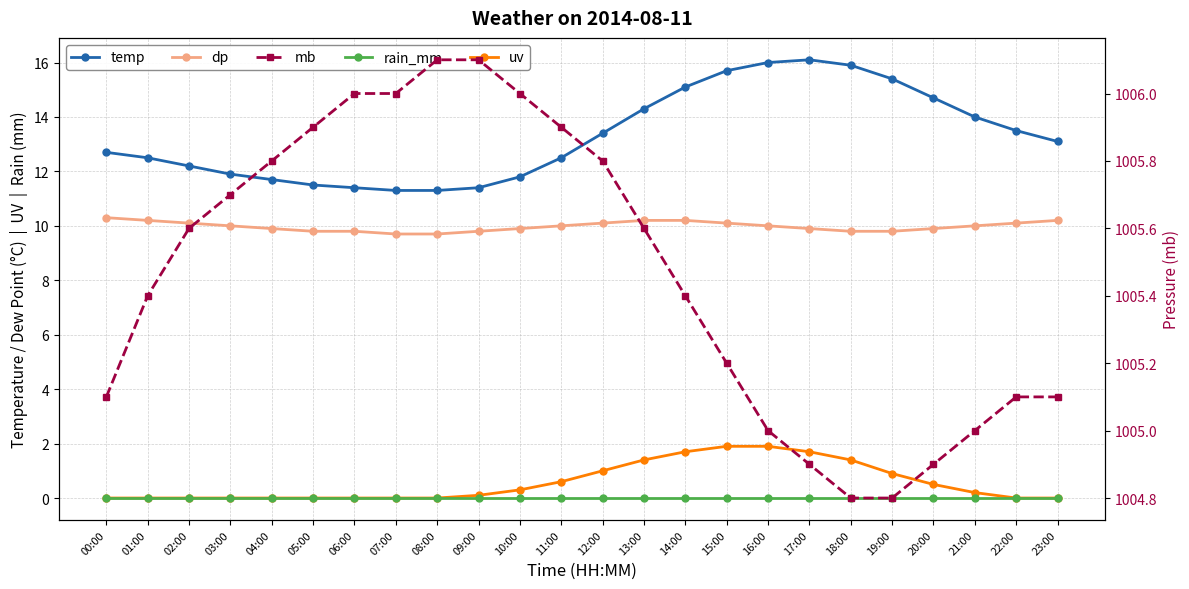

True or false: uv and rain_mm cross at least once.

False